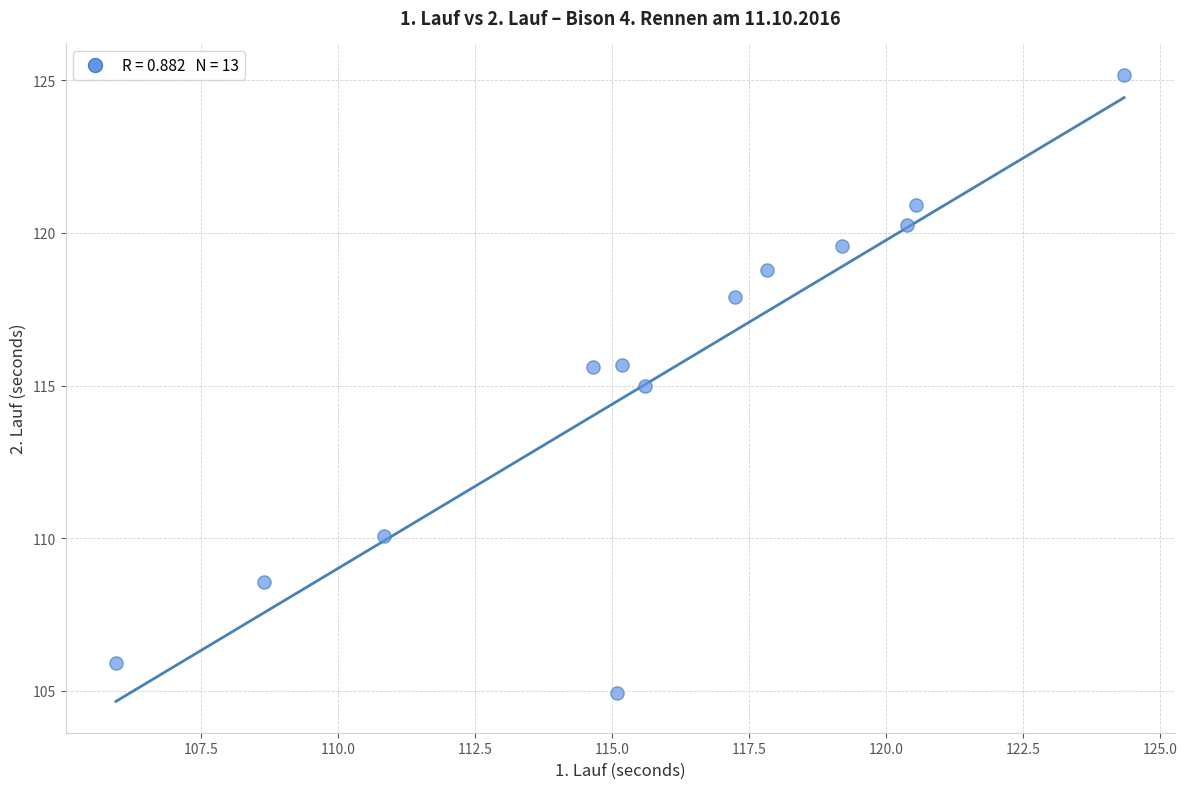

What is the range of Y values (max minus min)?

20.2